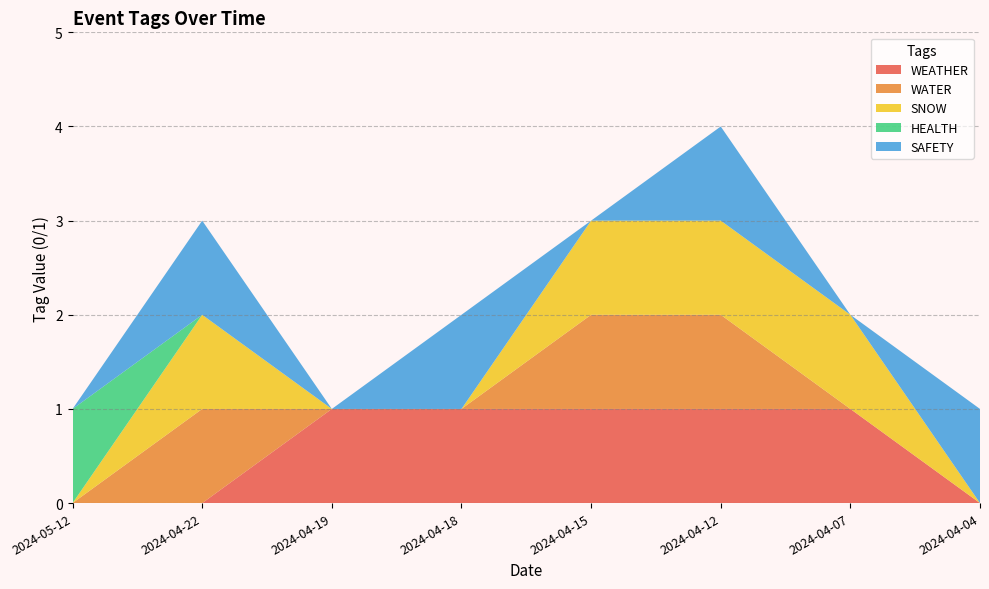

Reading left to right, extract all data points from this chart.

WEATHER: 2024-05-12=0	2024-04-22=0	2024-04-19=1	2024-04-18=1	2024-04-15=1	2024-04-12=1	2024-04-07=1	2024-04-04=0
WATER: 2024-05-12=0	2024-04-22=1	2024-04-19=0	2024-04-18=0	2024-04-15=1	2024-04-12=1	2024-04-07=0	2024-04-04=0
SNOW: 2024-05-12=0	2024-04-22=1	2024-04-19=0	2024-04-18=0	2024-04-15=1	2024-04-12=1	2024-04-07=1	2024-04-04=0
HEALTH: 2024-05-12=1	2024-04-22=0	2024-04-19=0	2024-04-18=0	2024-04-15=0	2024-04-12=0	2024-04-07=0	2024-04-04=0
SAFETY: 2024-05-12=0	2024-04-22=1	2024-04-19=0	2024-04-18=1	2024-04-15=0	2024-04-12=1	2024-04-07=0	2024-04-04=1